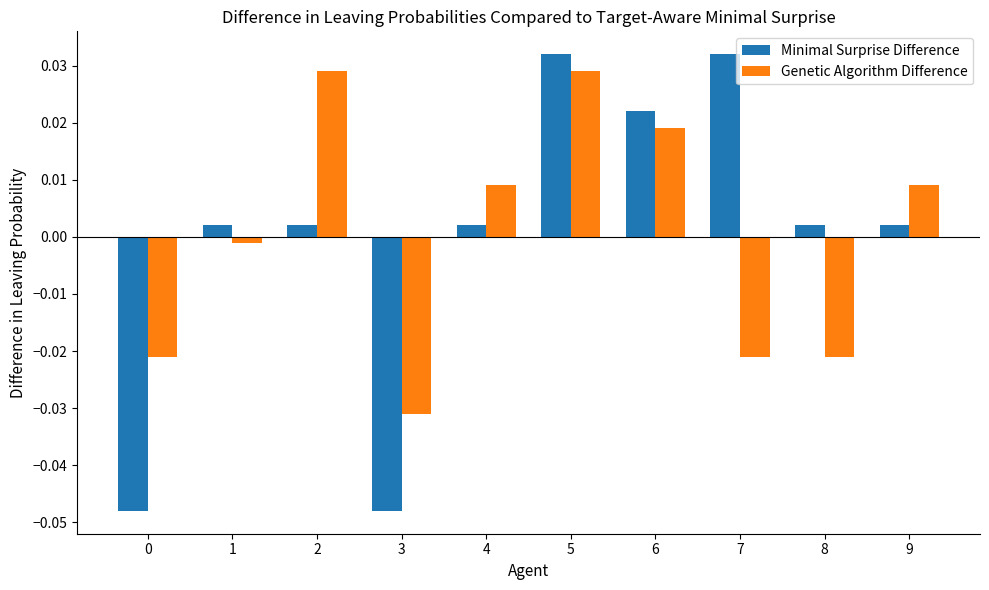

How many values in the Genetic Algorithm Difference series are below 0?

5